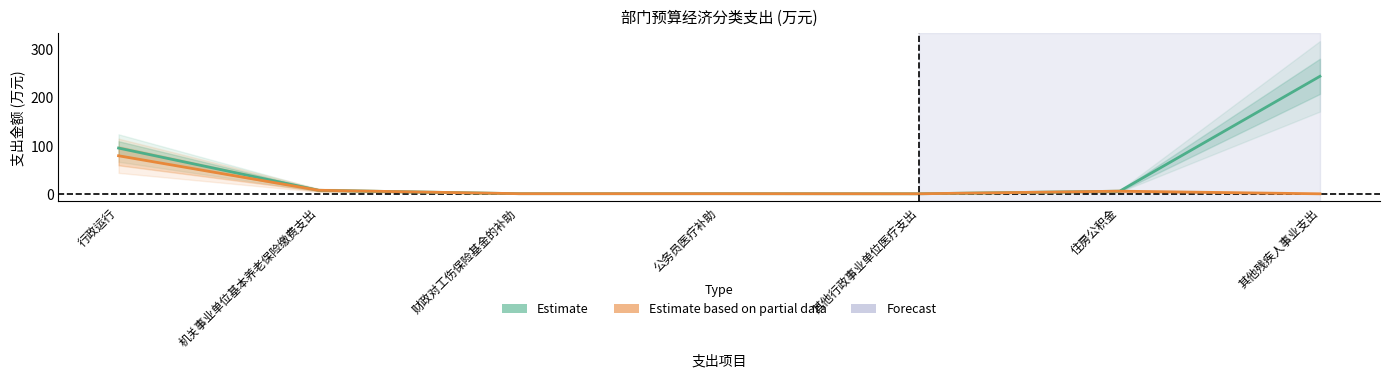

How many data points in Estimate are less than 5?

3